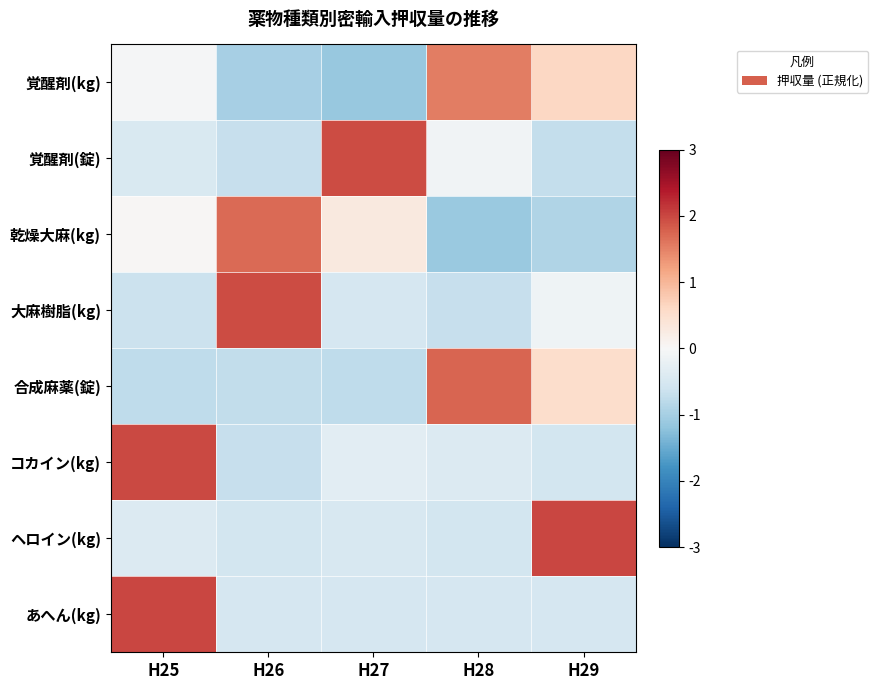

Between H29 and H25, which is larger?

H29